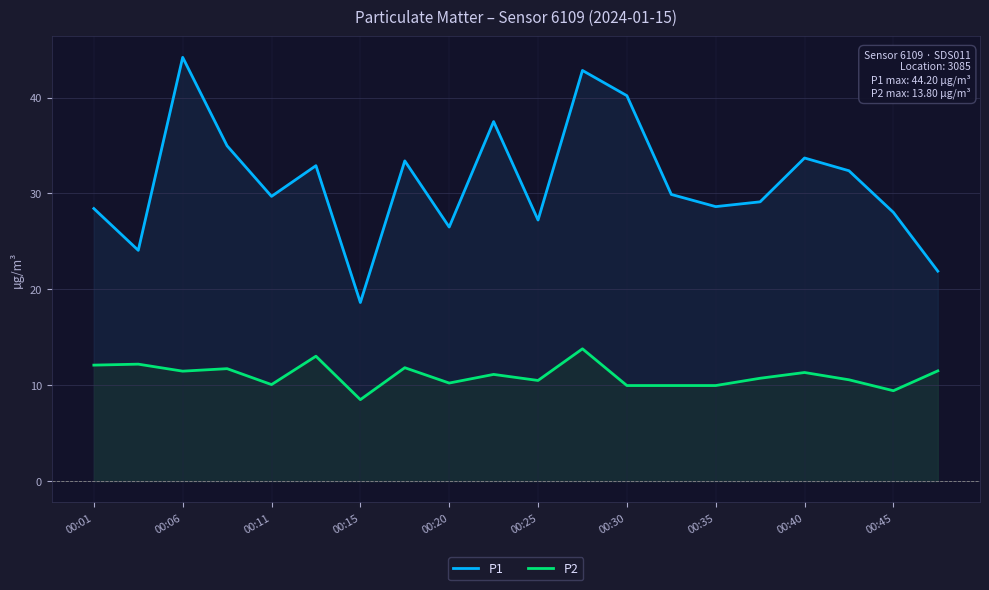

Reading left to right, list all the values displayed in this chart.

P1: 28.4	24.1	44.2	35.0	29.7	32.9	18.6	33.4	26.5	37.5	27.2	42.8	40.2	29.9	28.6	29.1	33.7	32.4	28.0	21.9
P2: 12.1	12.2	11.5	11.7	10.1	13.0	8.5	11.8	10.2	11.1	10.5	13.8	10.0	10.0	10.0	10.7	11.3	10.6	9.4	11.5